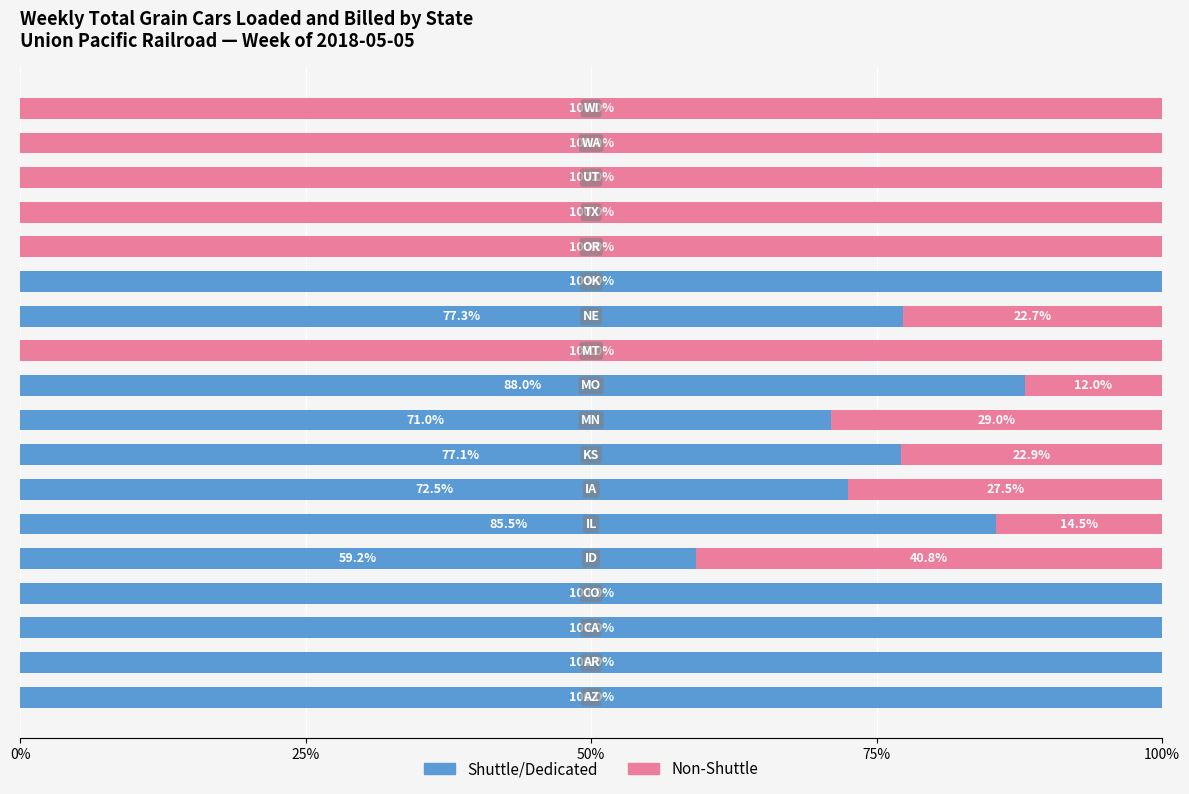

What is the highest value of the Shuttle/Dedicated series?

100.0